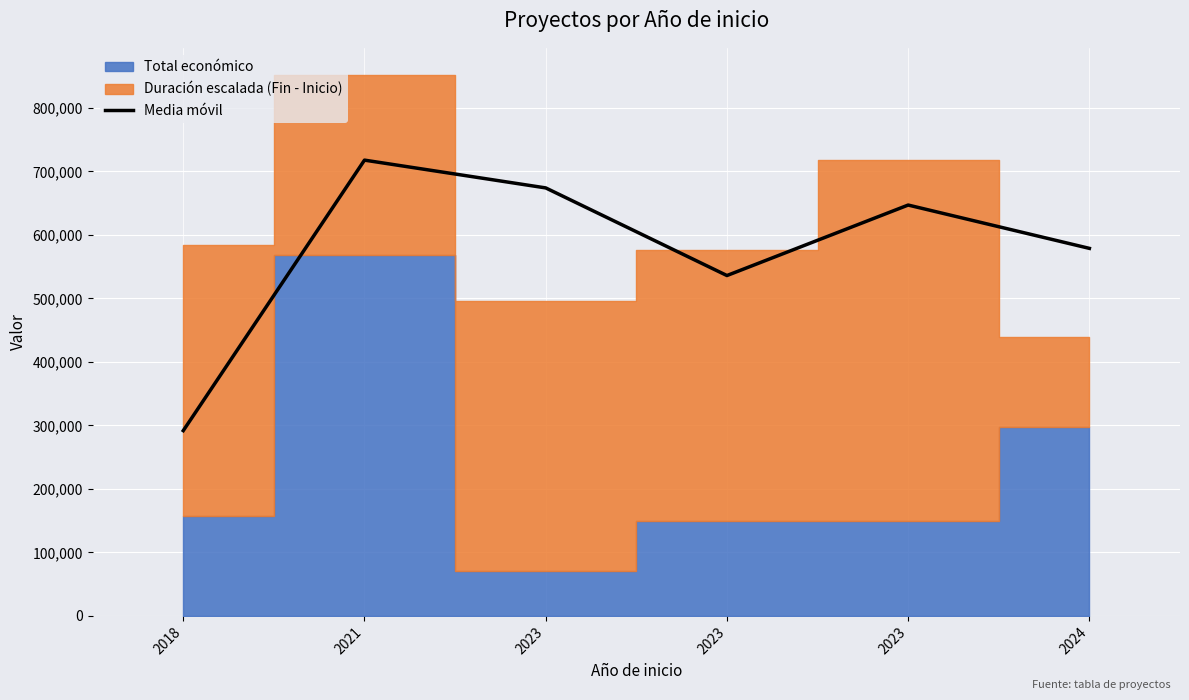

Reading left to right, transcribe all the data shown in this chart.

2018=291721.5	2021=717664.5	2023=673914.5	2023=535943.0	2023=646933.5	2024=578709.5